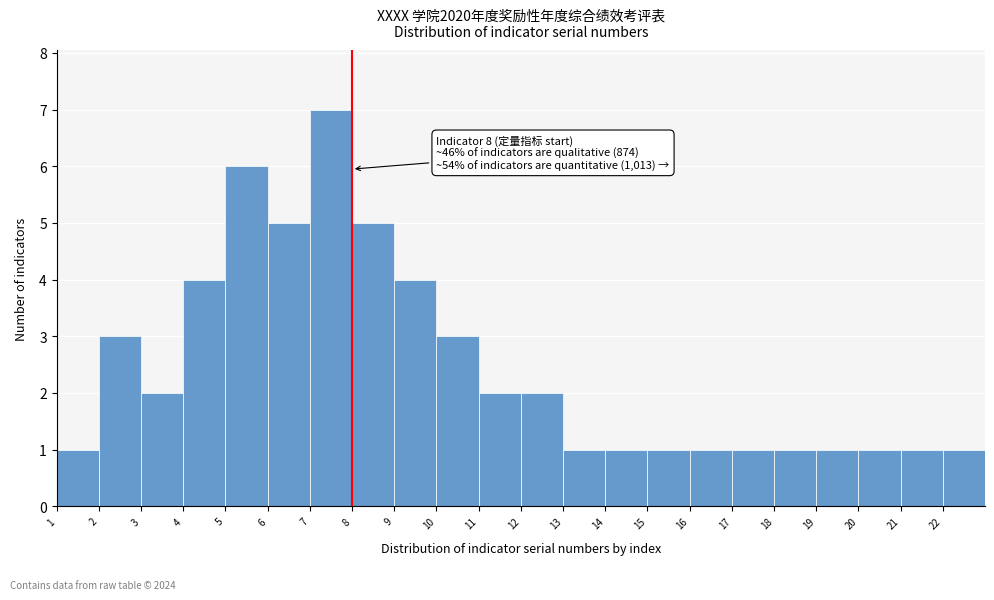

Over which range of the x-axis is the bar tallest?

7 to 8